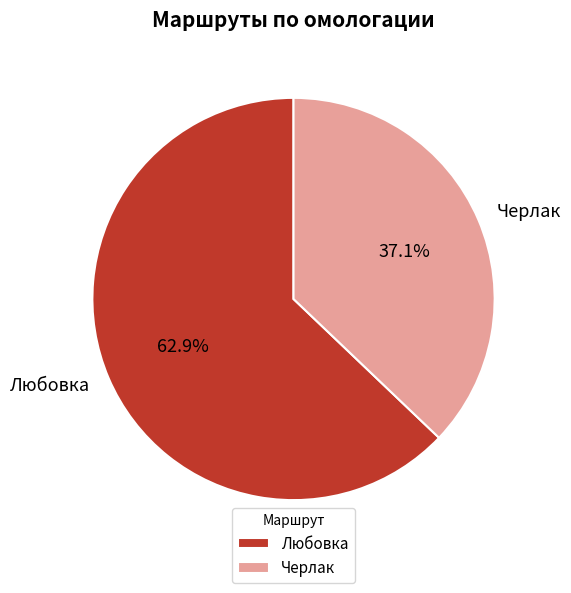

Which slice represents more than half of the pie?

Любовка